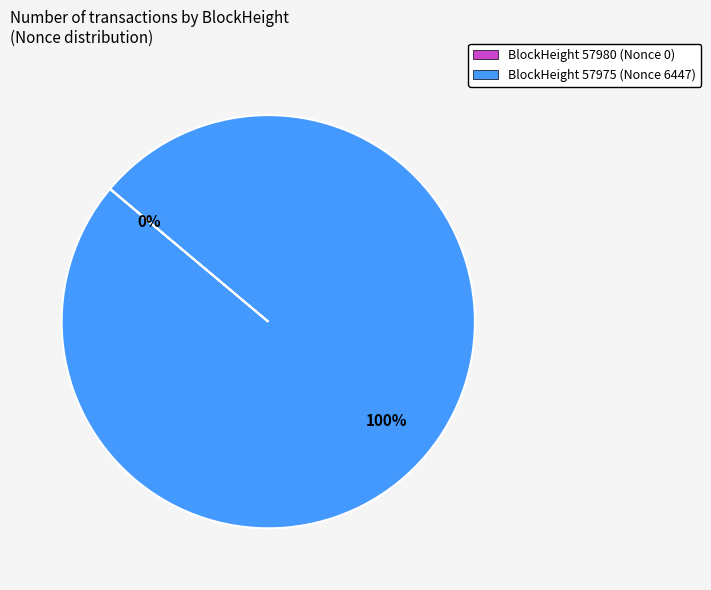

What is the largest slice in the pie chart?

BlockHeight 57975 (Nonce 6447)